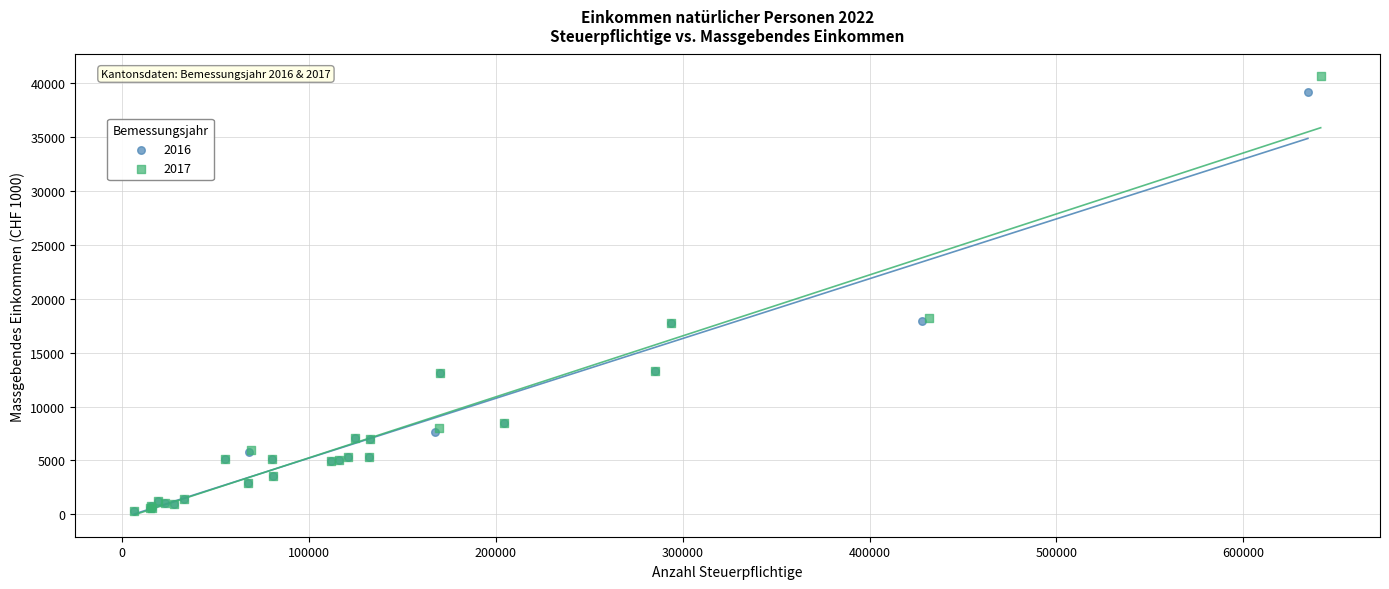

What are all the series names shown in the legend?

2016, 2017